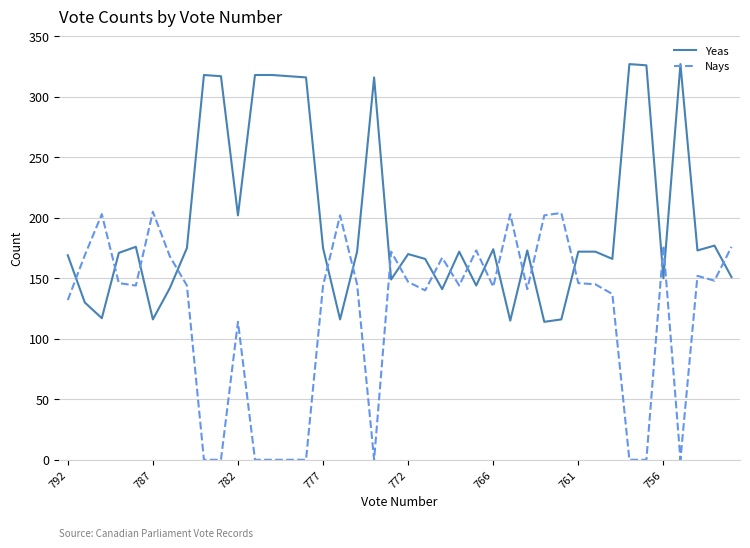

After their last crossing, which series has the higher values: Nays or Yeas?

Nays